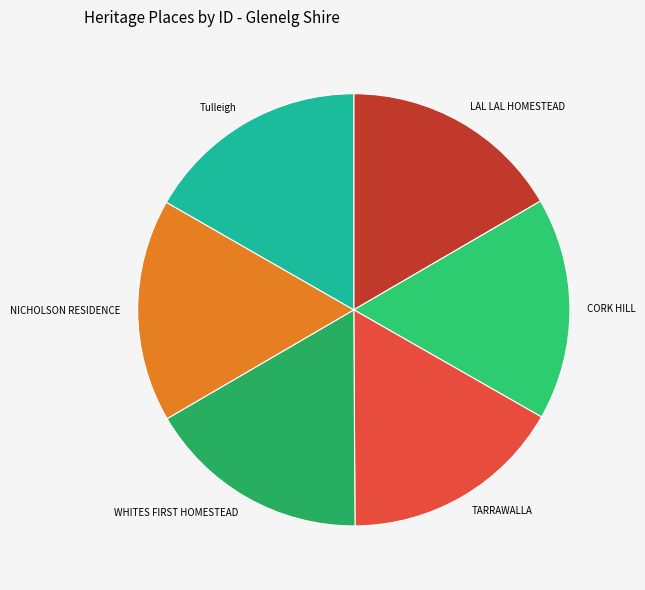

True or false: NICHOLSON RESIDENCE accounts for 17% of the total.

True